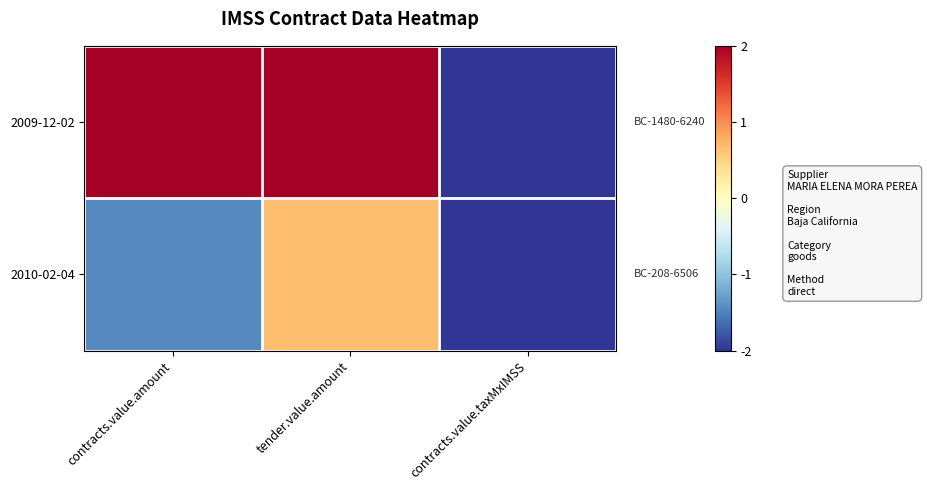

Which series has the largest total across all categories?

2009-12-02